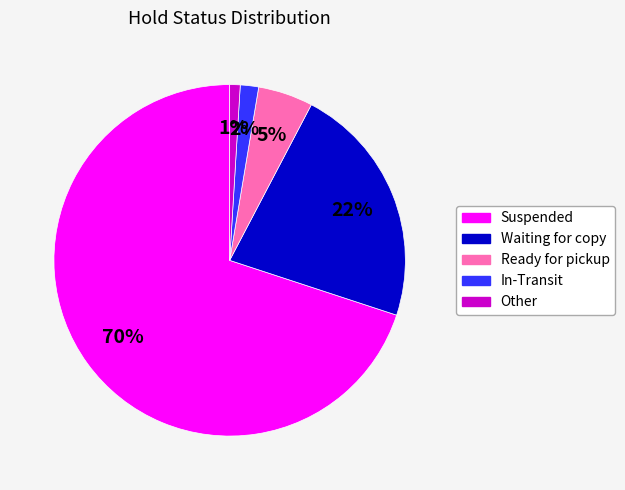

True or false: Waiting for copy accounts for 22% of the total.

True